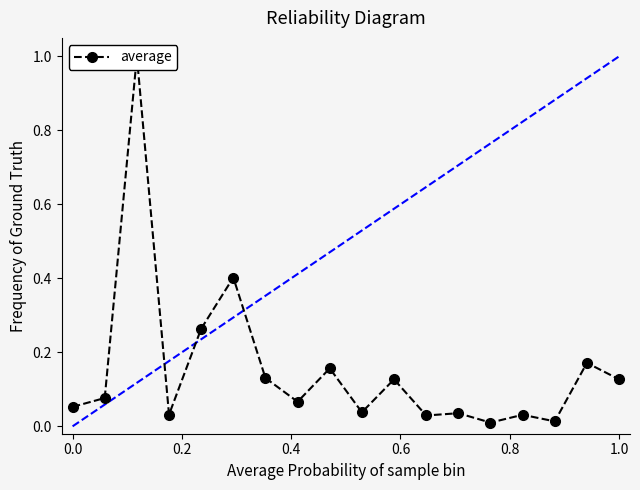

What is the average value?

0.2